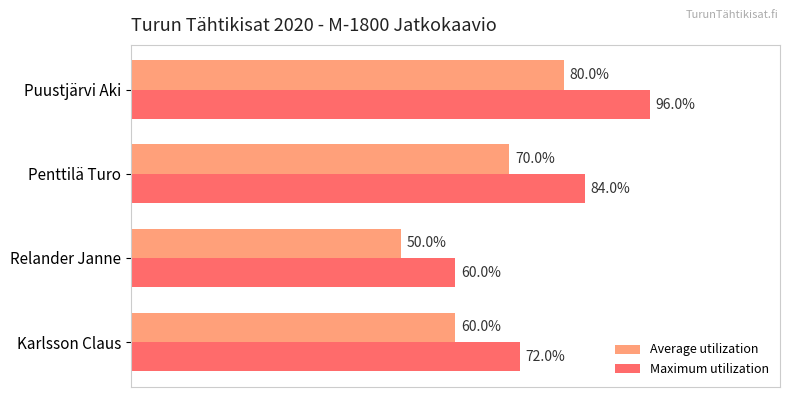

Rank the categories by Average utilization value from lowest to highest.

Relander Janne, Karlsson Claus, Penttilä Turo, Puustjärvi Aki